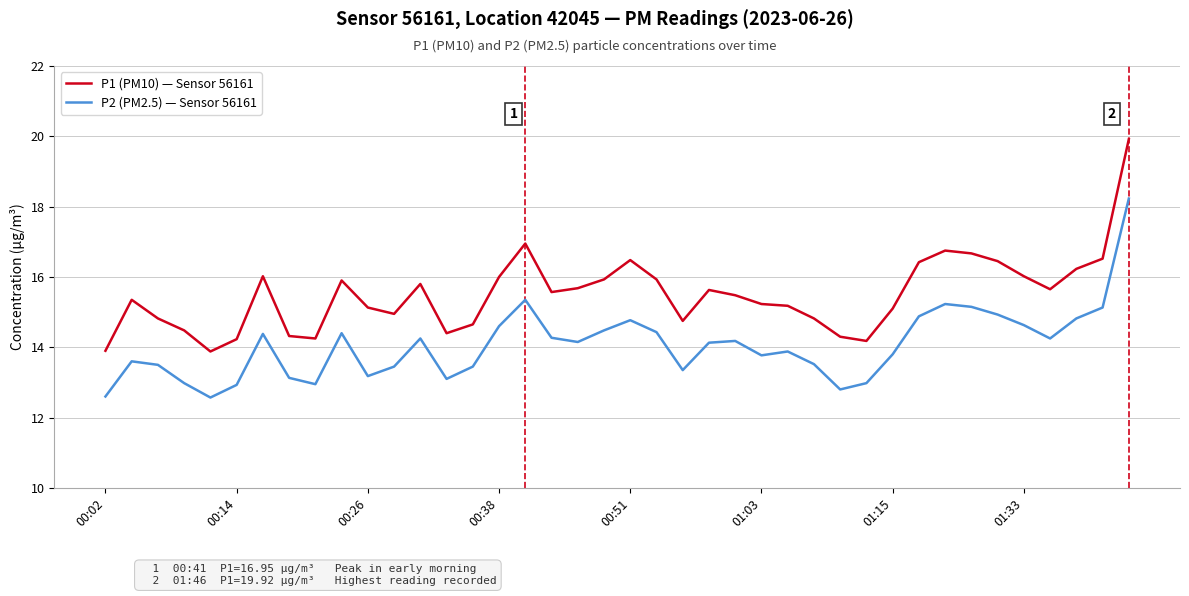

What are all the series names shown in the legend?

P1 (PM10) — Sensor 56161, P2 (PM2.5) — Sensor 56161